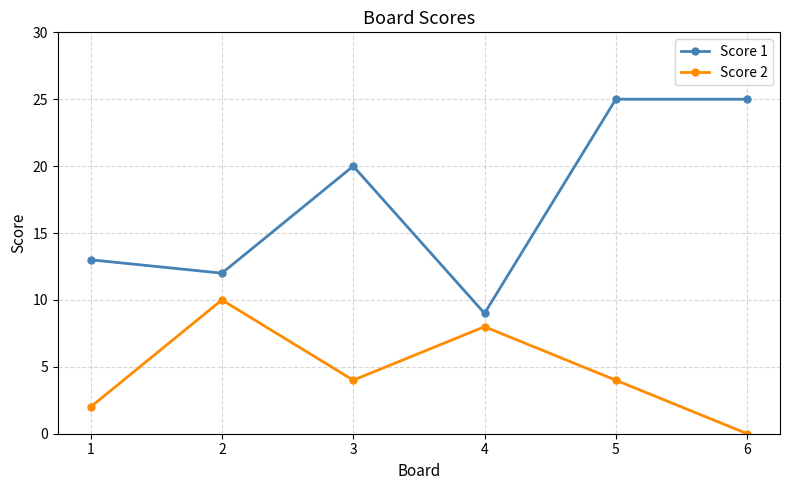

Reading left to right, extract all data points from this chart.

Score 1: 13	12	20	9	25	25
Score 2: 2	10	4	8	4	0